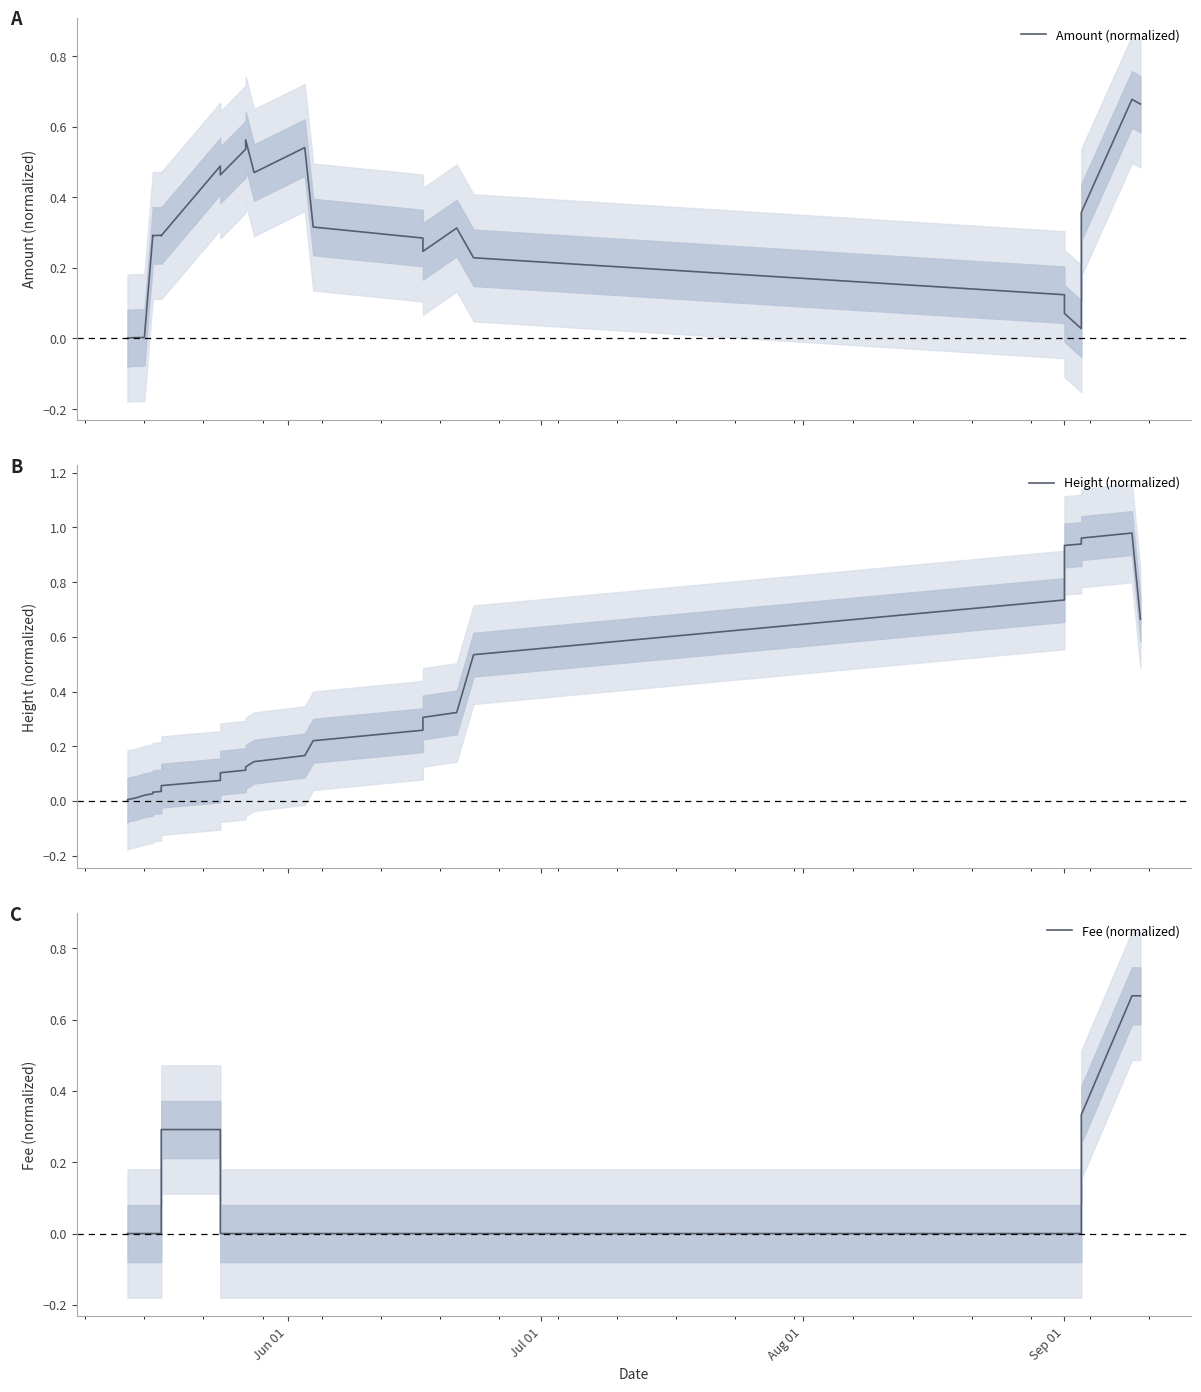

What is the difference between the second highest and second lowest values in the Amount (normalized) series?

0.7